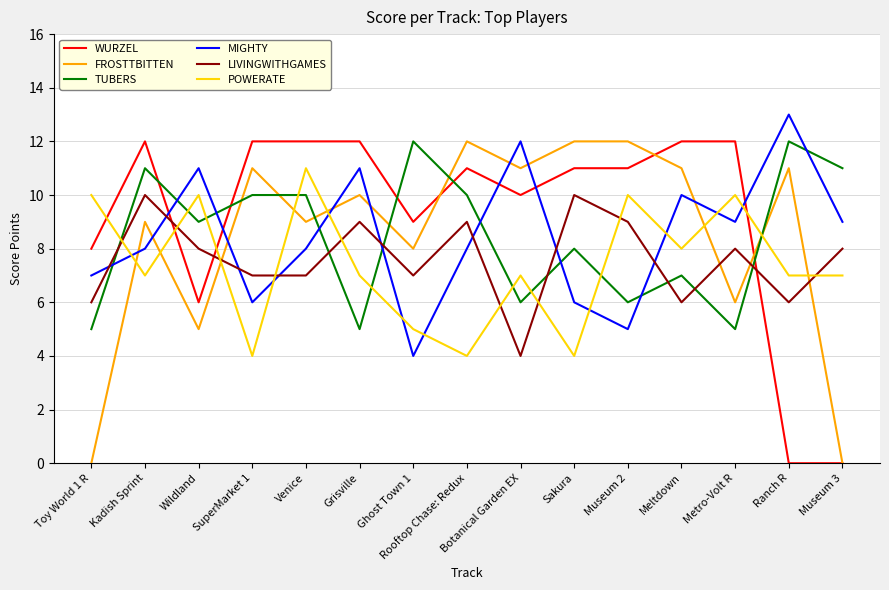

Which series changed the most between Meltdown and Ranch R?

WURZEL